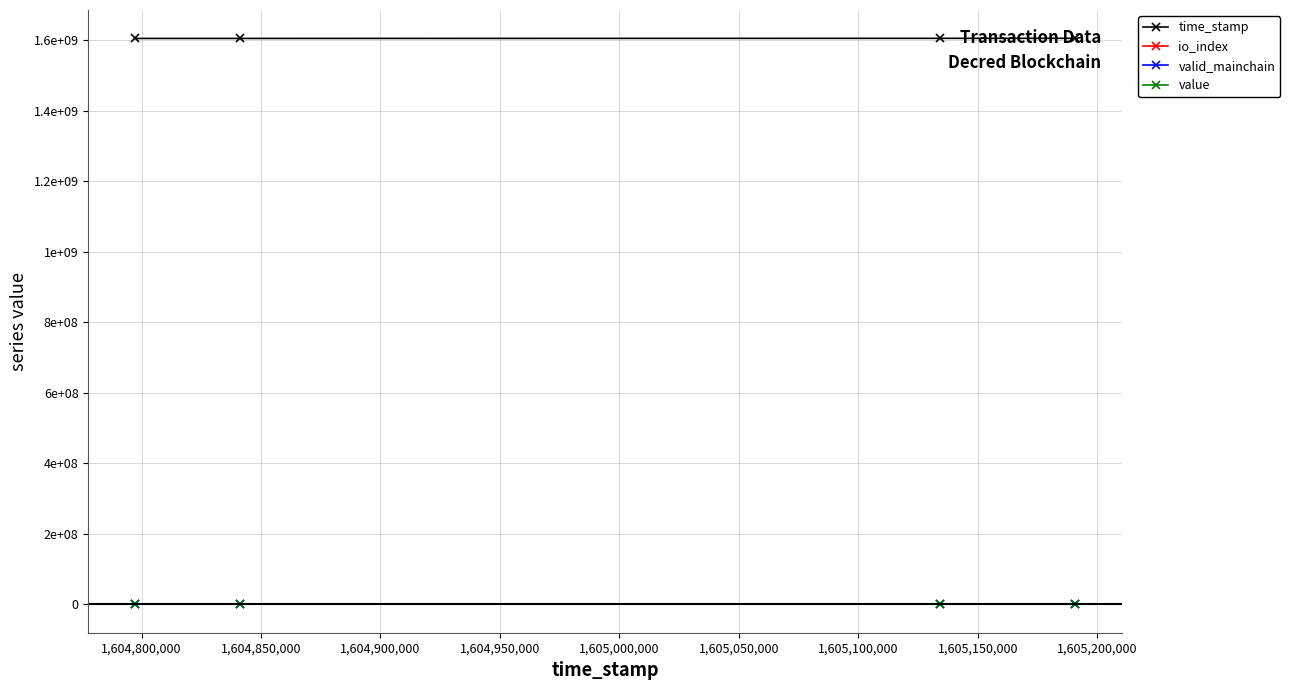

What is the value of the time_stamp point at the 1st from the left?

1604797370.0